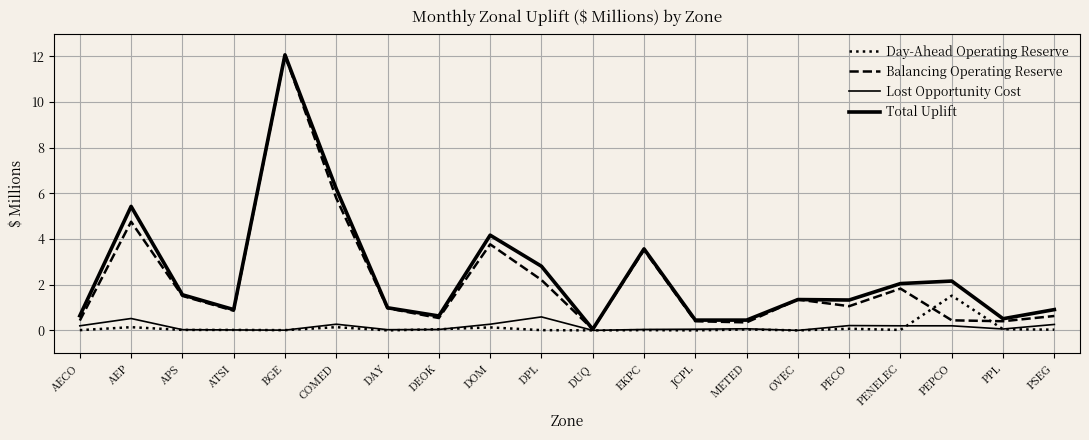

Is this an area chart (filled region under the line)?

No